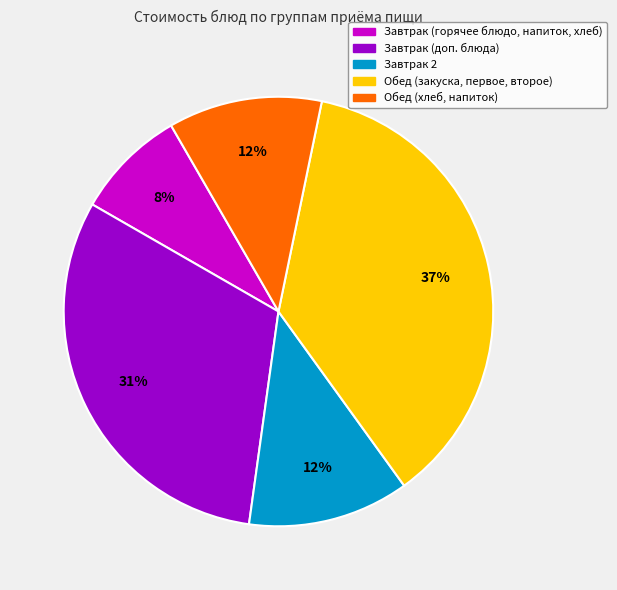

To the nearest percent, what is the average slice percentage?

20%